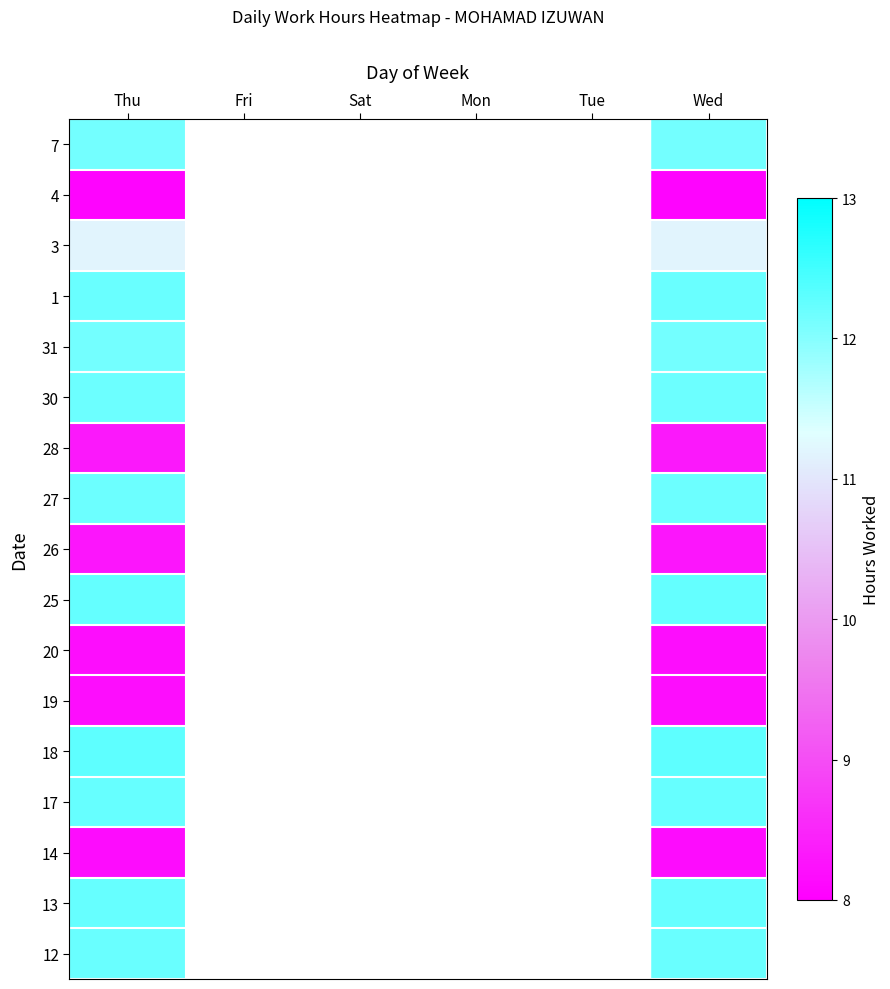

What is the maximum value shown in the chart?

12.3